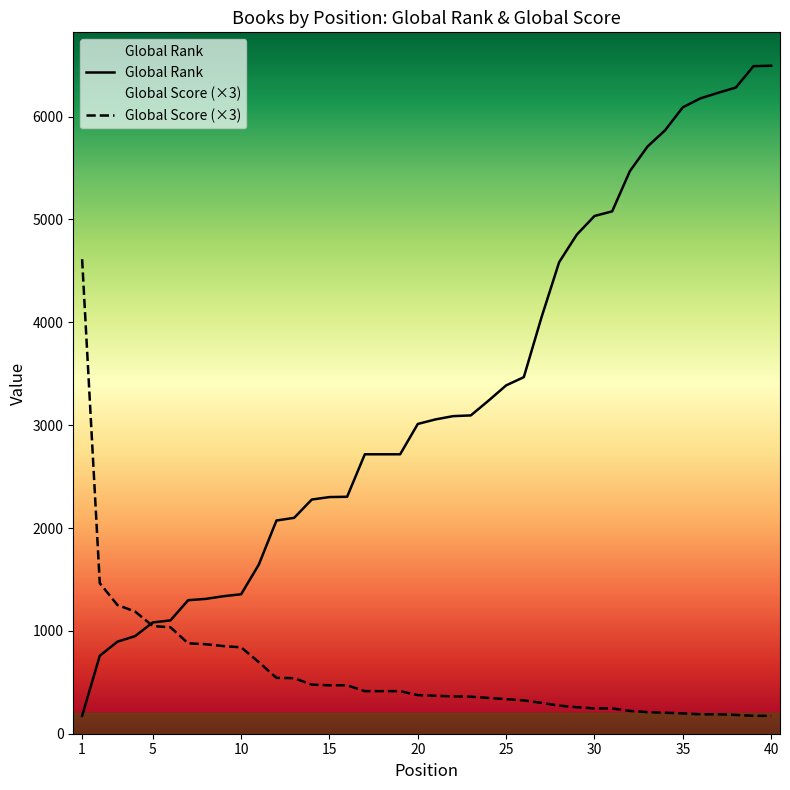

What is the spread (max minus min) of values at 25?

3051